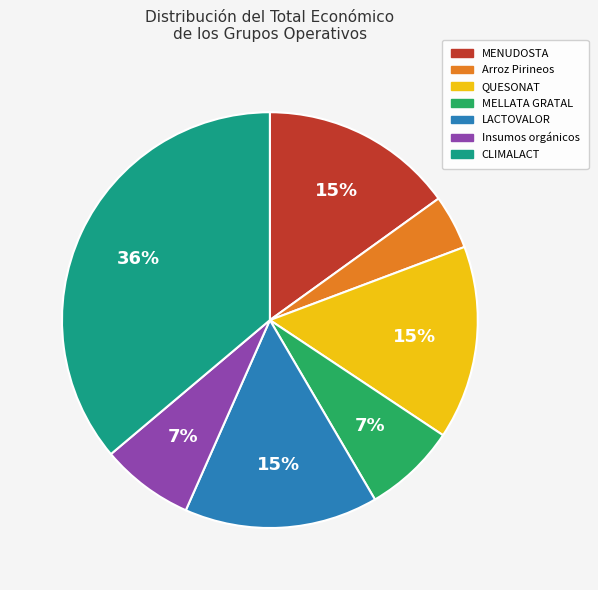

Combined, do LACTOVALOR and CLIMALACT account for over 50%?

Yes